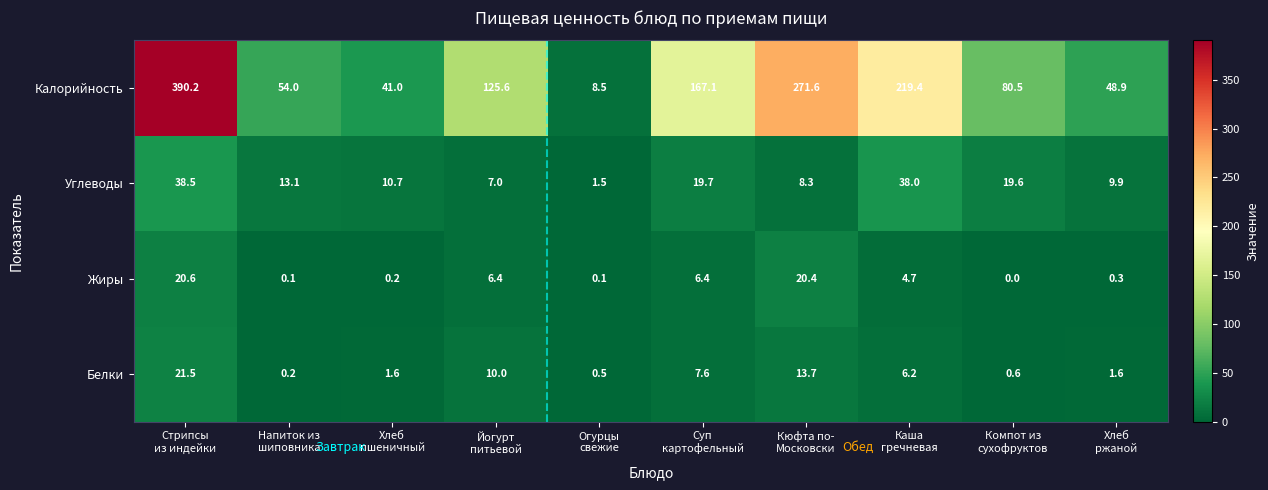

Which label corresponds to the largest value in the chart?

Стрипсы
из индейки